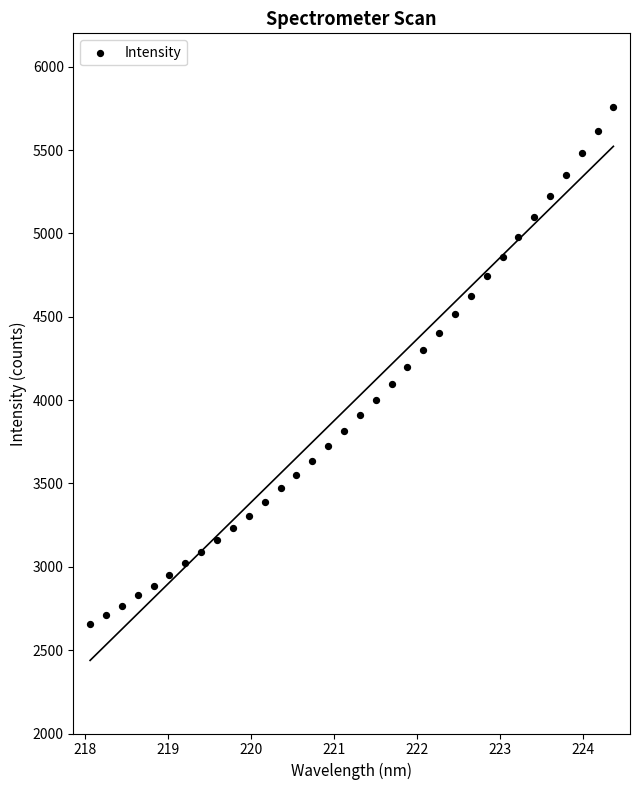

What is the range of X values (max minus min)?

6.3